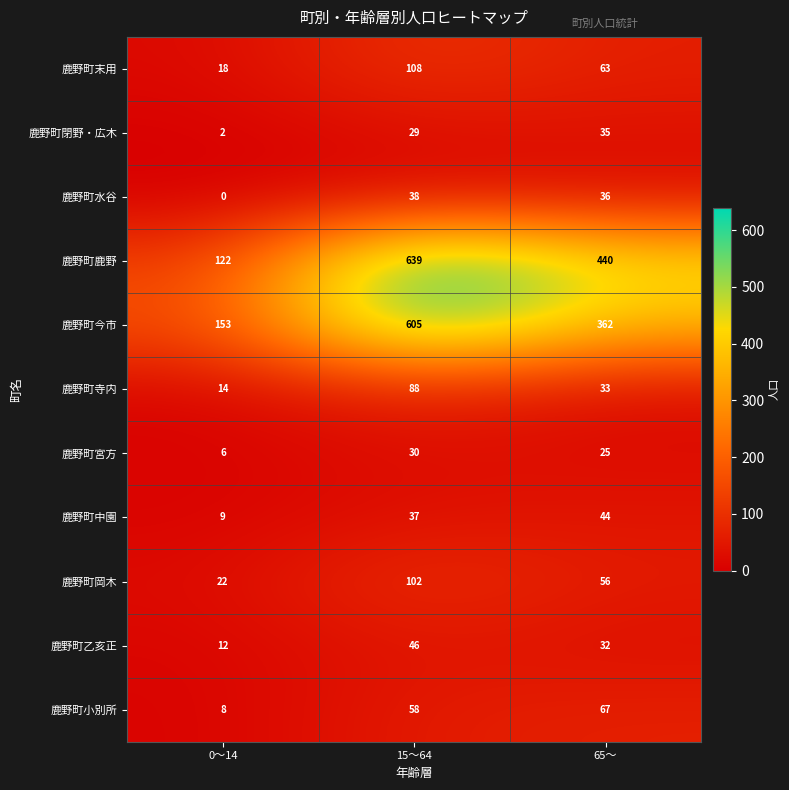

Is it true that 鹿野町寺内 equals 58 at 65～?

False